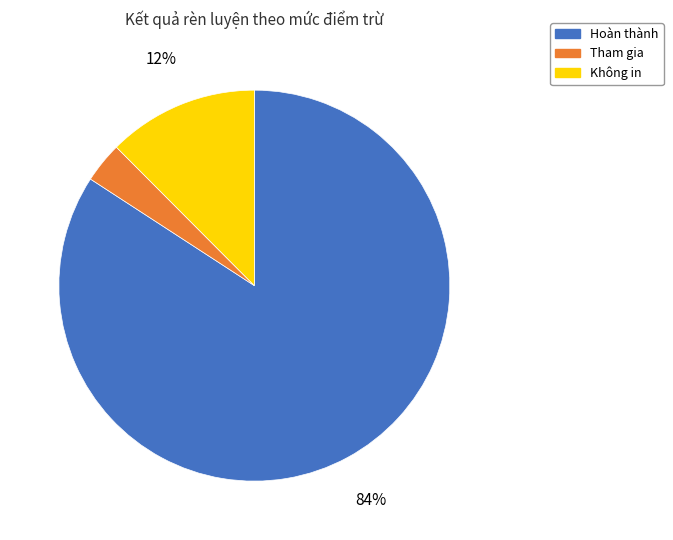

What is the majority slice?

Hoàn thành